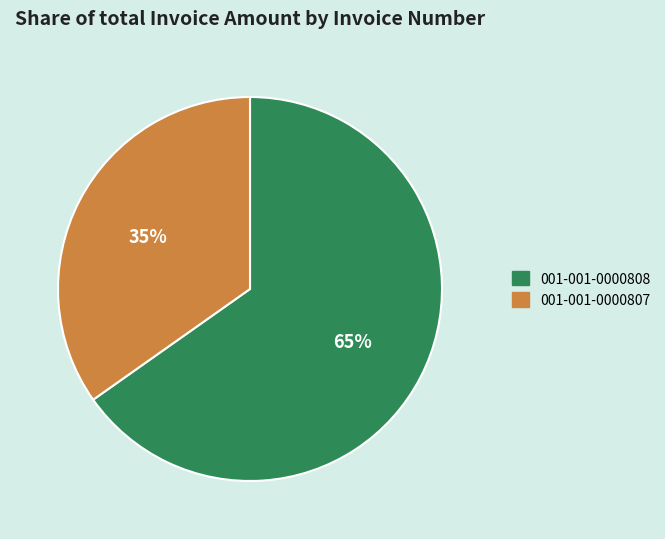

To the nearest percent, what is the difference between the largest and smallest slice percentages?

30%